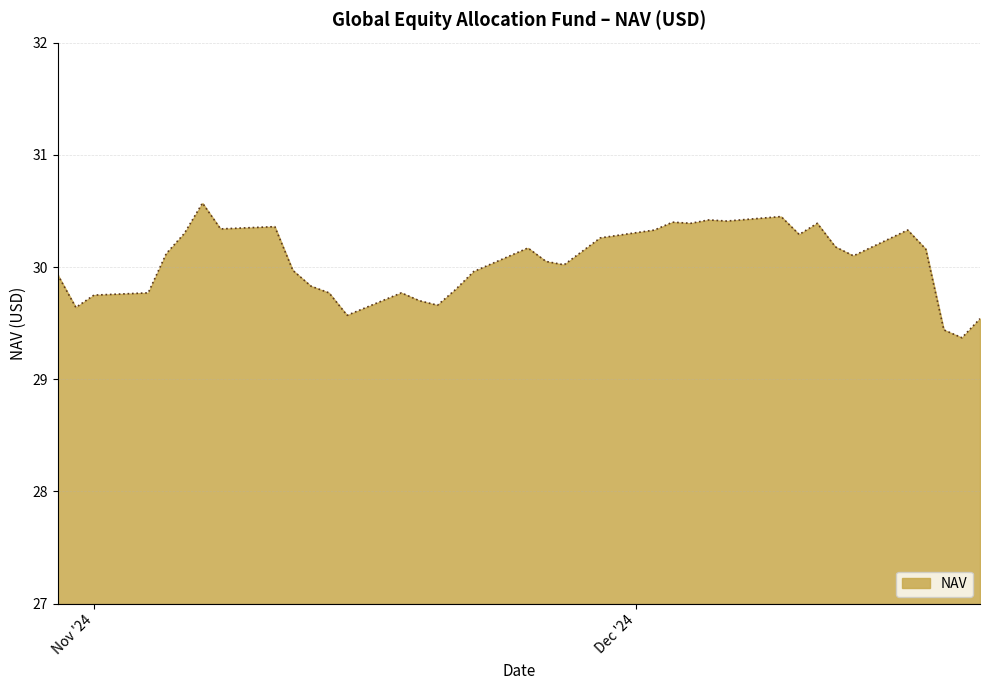

What is the difference between the maximum and minimum values?

1.2